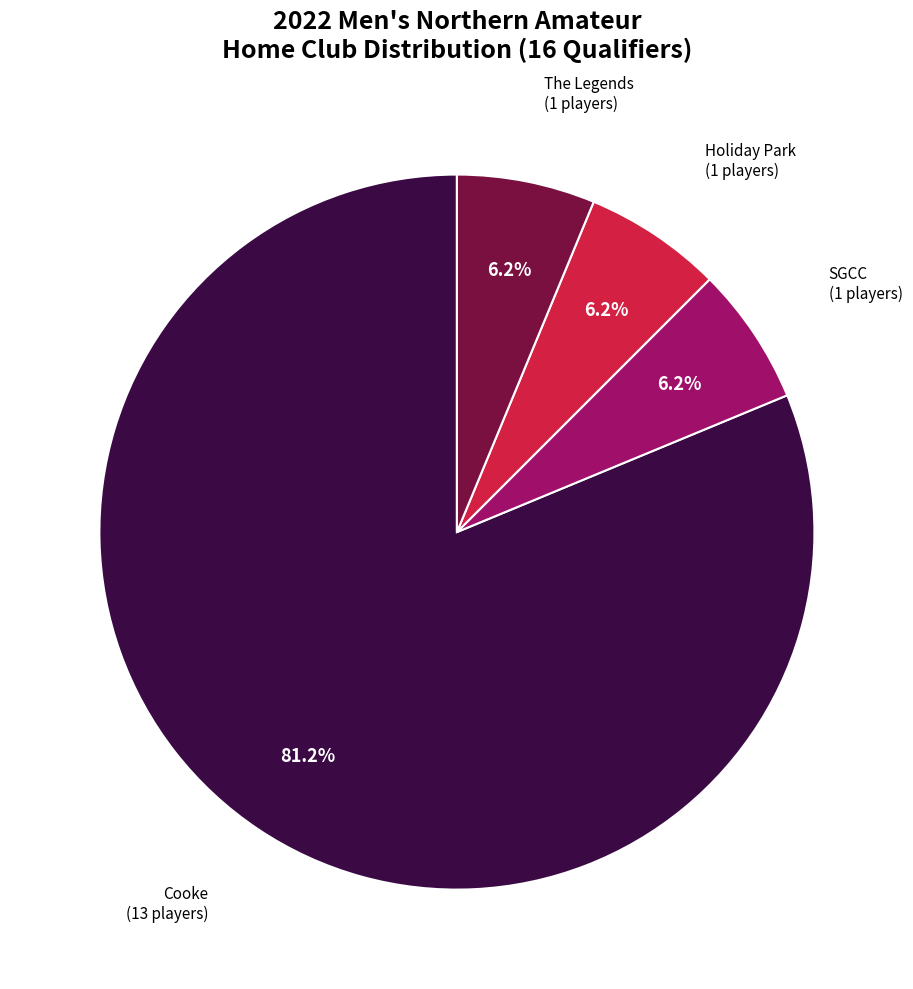

Does Cooke represent more than half of the total?

Yes